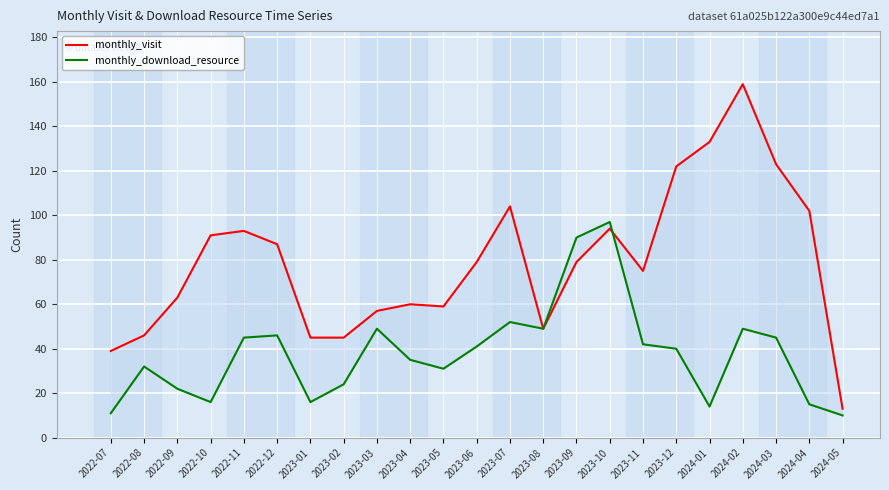

Reading left to right, list all the values displayed in this chart.

monthly_visit: 2022-07=39	2022-08=46	2022-09=63	2022-10=91	2022-11=93	2022-12=87	2023-01=45	2023-02=45	2023-03=57	2023-04=60	2023-05=59	2023-06=79	2023-07=104	2023-08=49	2023-09=79	2023-10=94	2023-11=75	2023-12=122	2024-01=133	2024-02=159	2024-03=123	2024-04=102	2024-05=13
monthly_download_resource: 2022-07=11	2022-08=32	2022-09=22	2022-10=16	2022-11=45	2022-12=46	2023-01=16	2023-02=24	2023-03=49	2023-04=35	2023-05=31	2023-06=41	2023-07=52	2023-08=49	2023-09=90	2023-10=97	2023-11=42	2023-12=40	2024-01=14	2024-02=49	2024-03=45	2024-04=15	2024-05=10